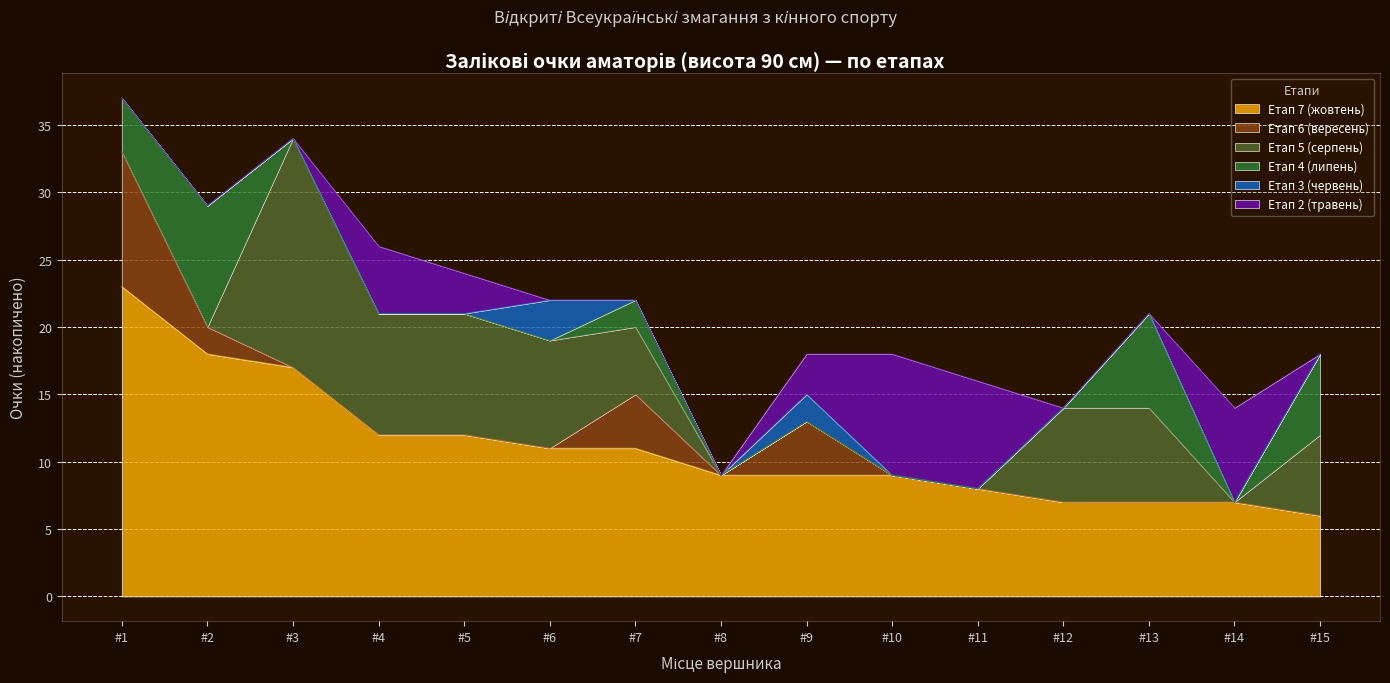

At 4, list the series in order from largest to smallest.

Етап 7 (жовтень), Етап 5 (серпень), Етап 2 (травень), Етап 6 (вересень), Етап 4 (липень), Етап 3 (червень)